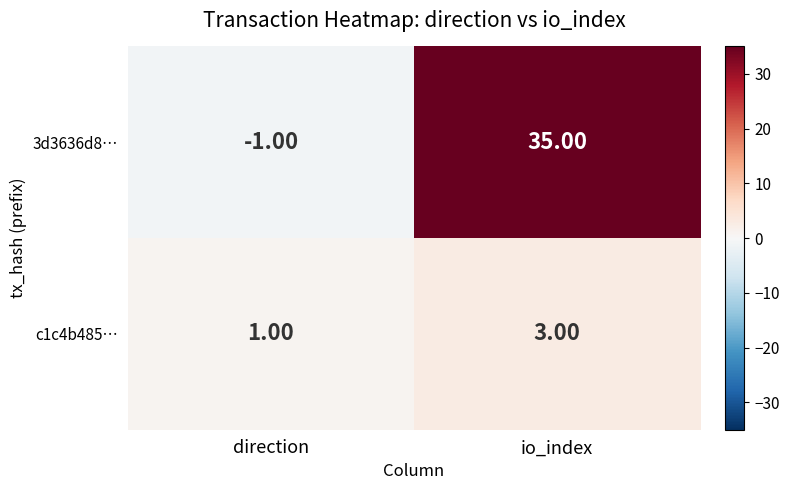

Where is 3d3636d8… nearest to the value 17?

direction